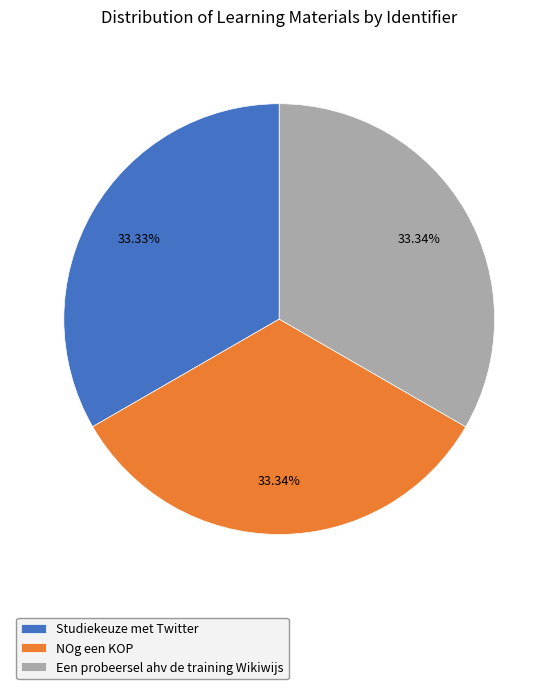

To the nearest percent, what portion does Een probeersel ahv de training Wikiwijs represent?

33%